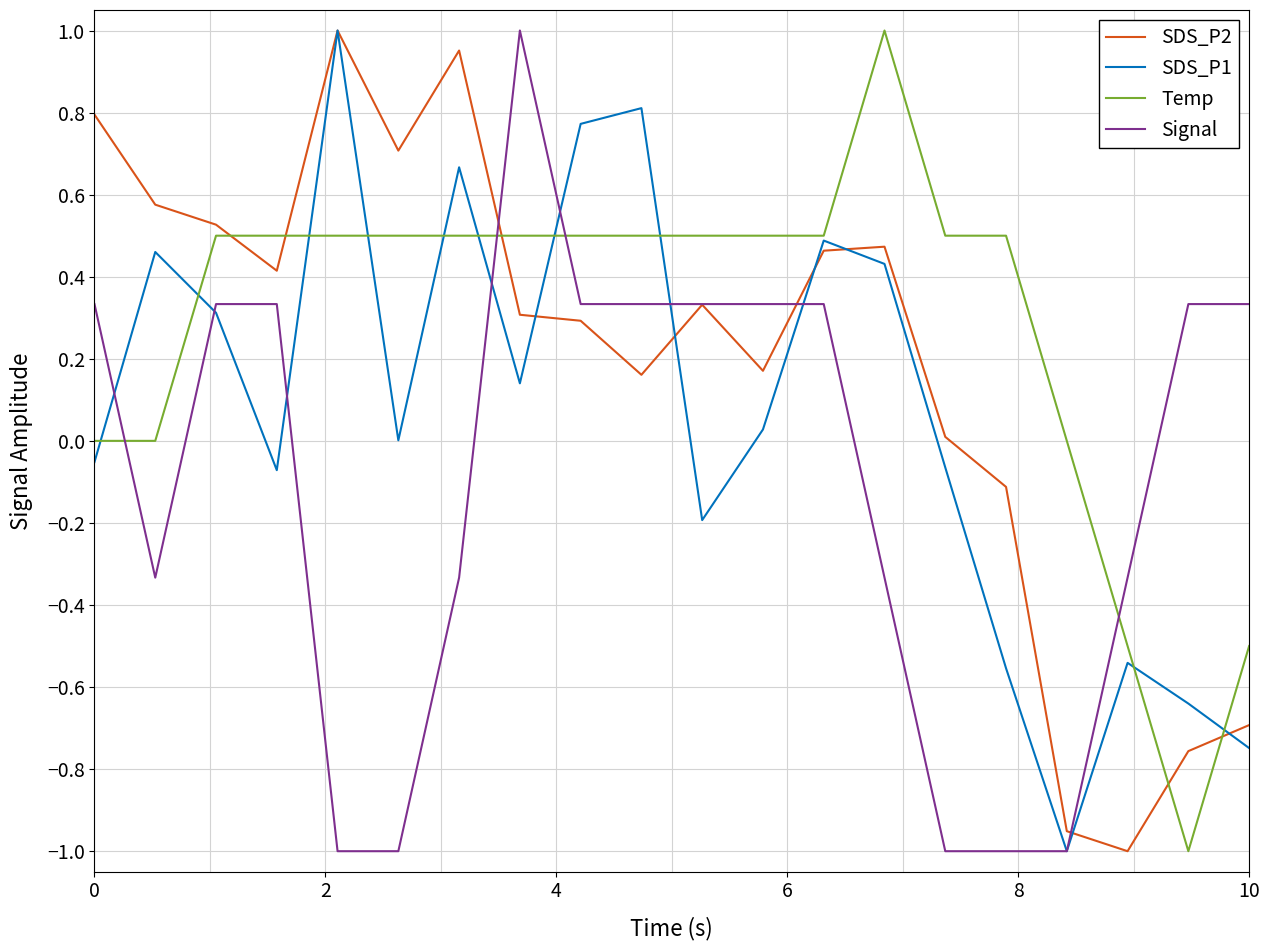

List the series in order of their overall mean, highest first.

Temp, SDS_P2, SDS_P1, Signal